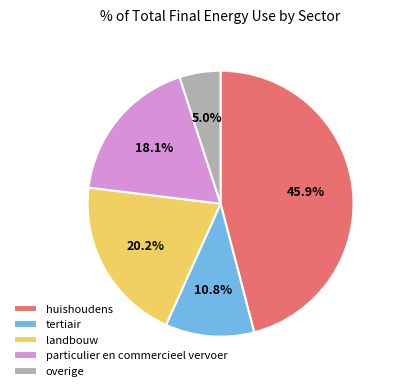

Between particulier en commercieel vervoer and overige, which is larger?

particulier en commercieel vervoer